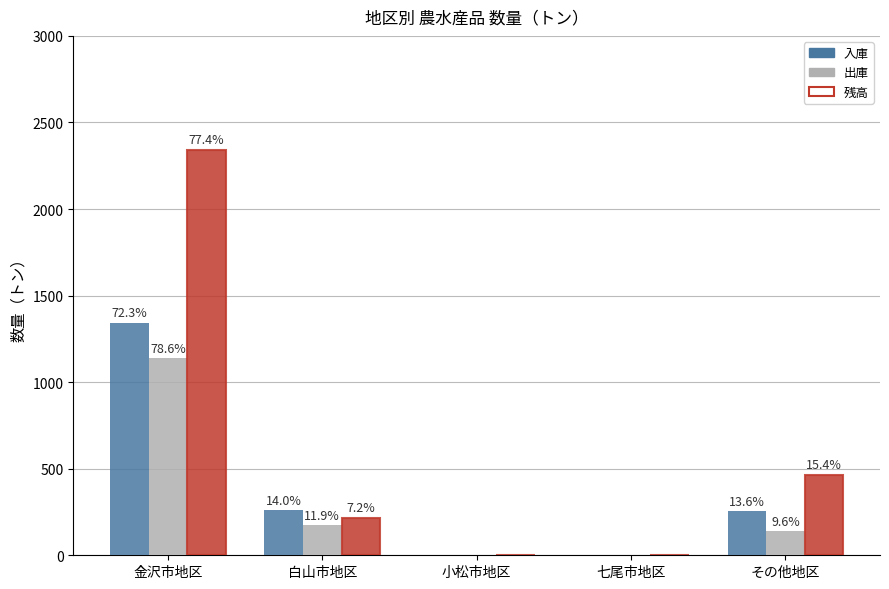

The value of 残高 at 七尾市地区 is 1249. True or false?

False